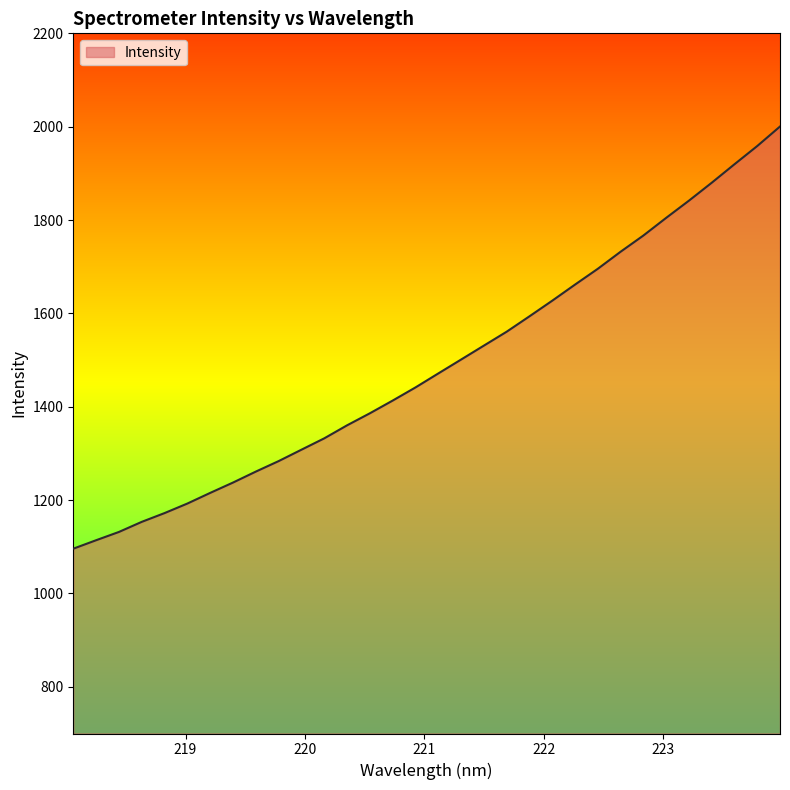

Does the chart have visible grid lines?

No